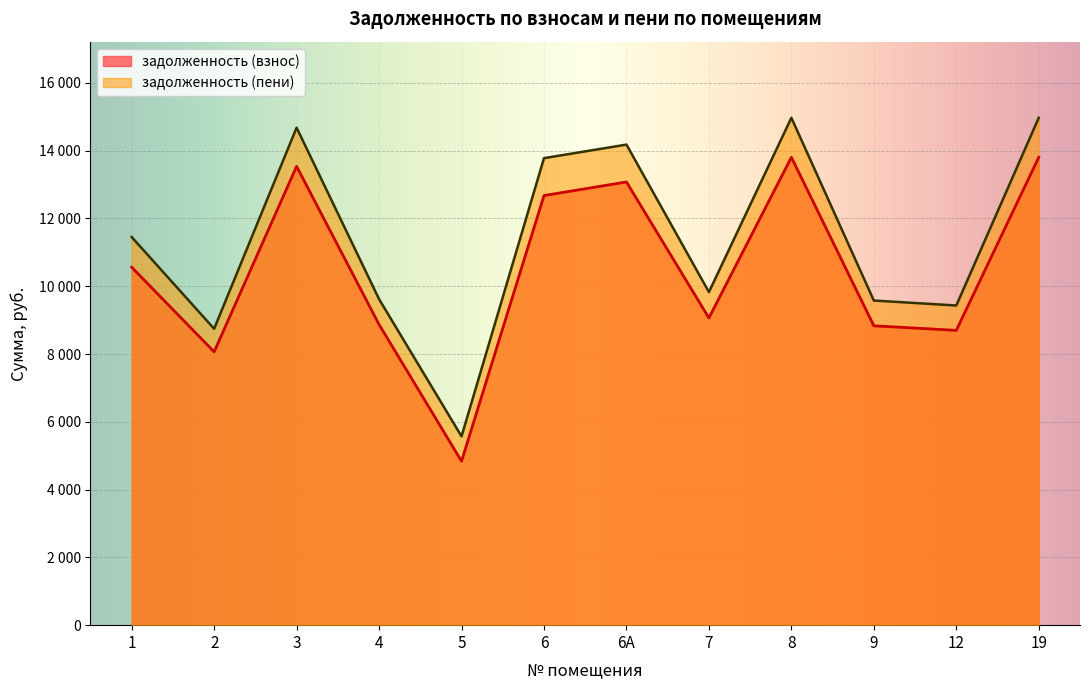

Between 4 and 8, which series saw the biggest shift?

задолженность (пени)